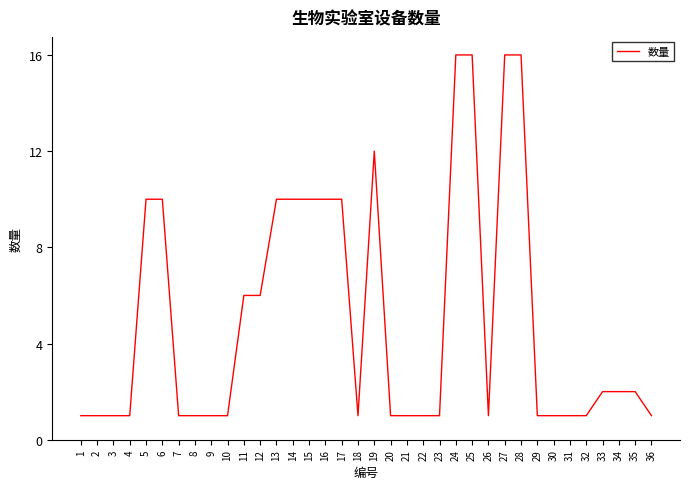

What is the change in value from 12 to 27?

+10